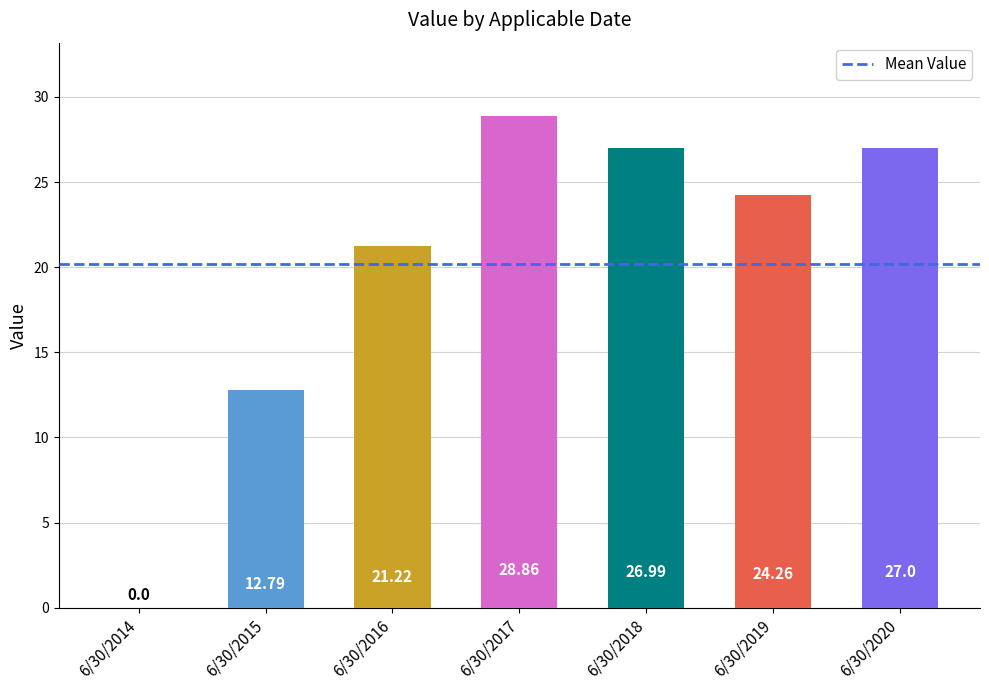

Between 6/30/2019 and 6/30/2014, which is larger?

6/30/2019